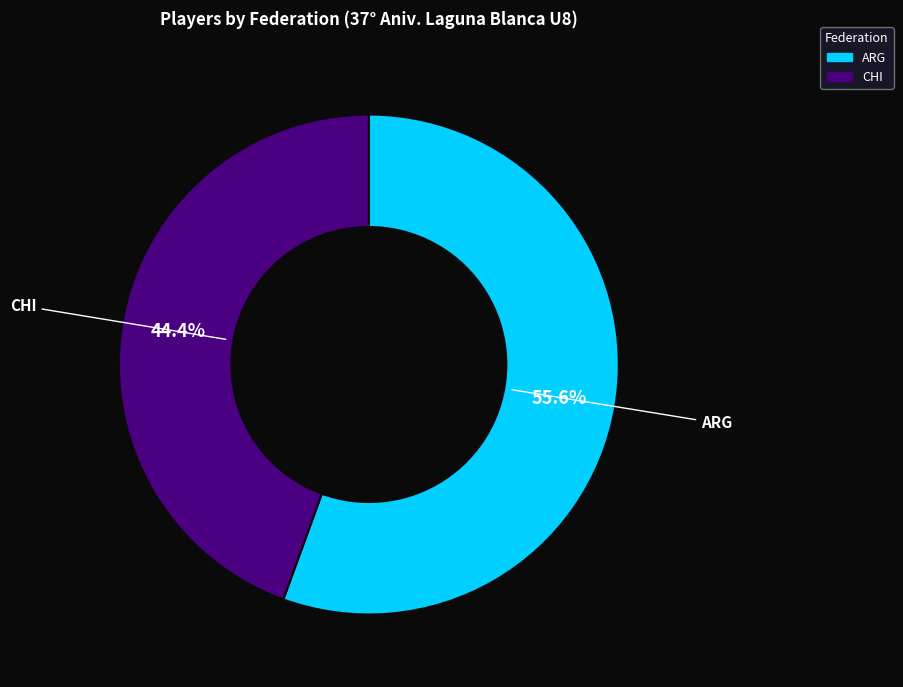

Does CHI account for over 50% of the chart?

No